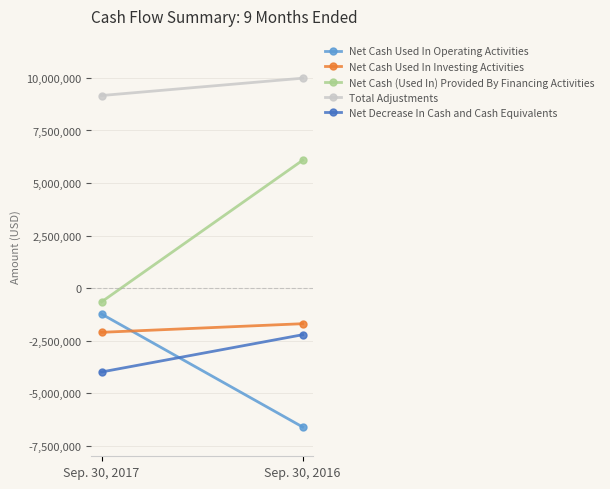

What is the difference between the Total Adjustments values at Sep. 30, 2017 and Sep. 30, 2016?

825296